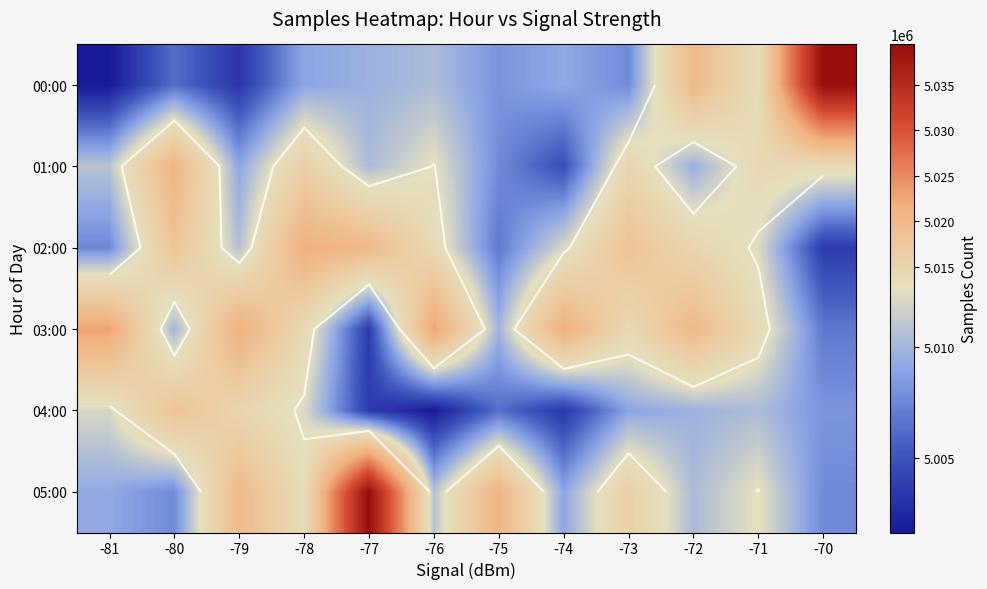

Is the value of 01:00 at -78 greater than the value of 03:00 at -76?

No